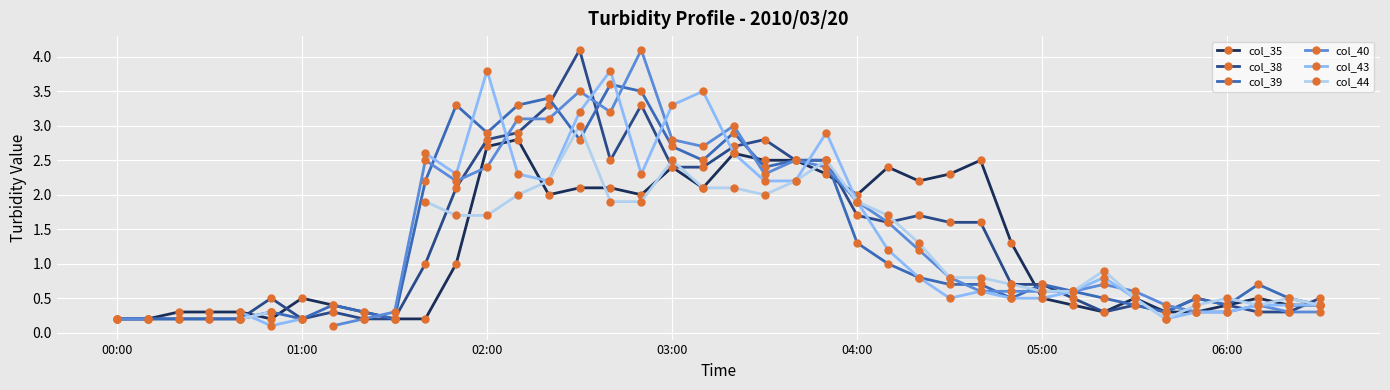

What are all the series names shown in the legend?

col_35, col_38, col_39, col_40, col_43, col_44